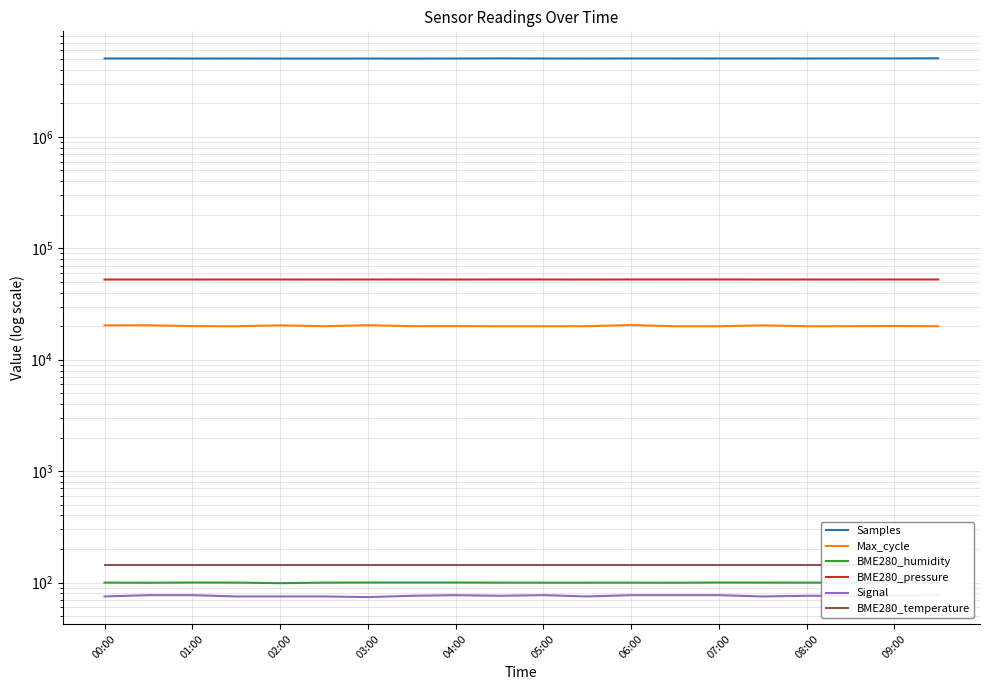

What is the difference between the highest and lowest values at 07:00?

5049879.0